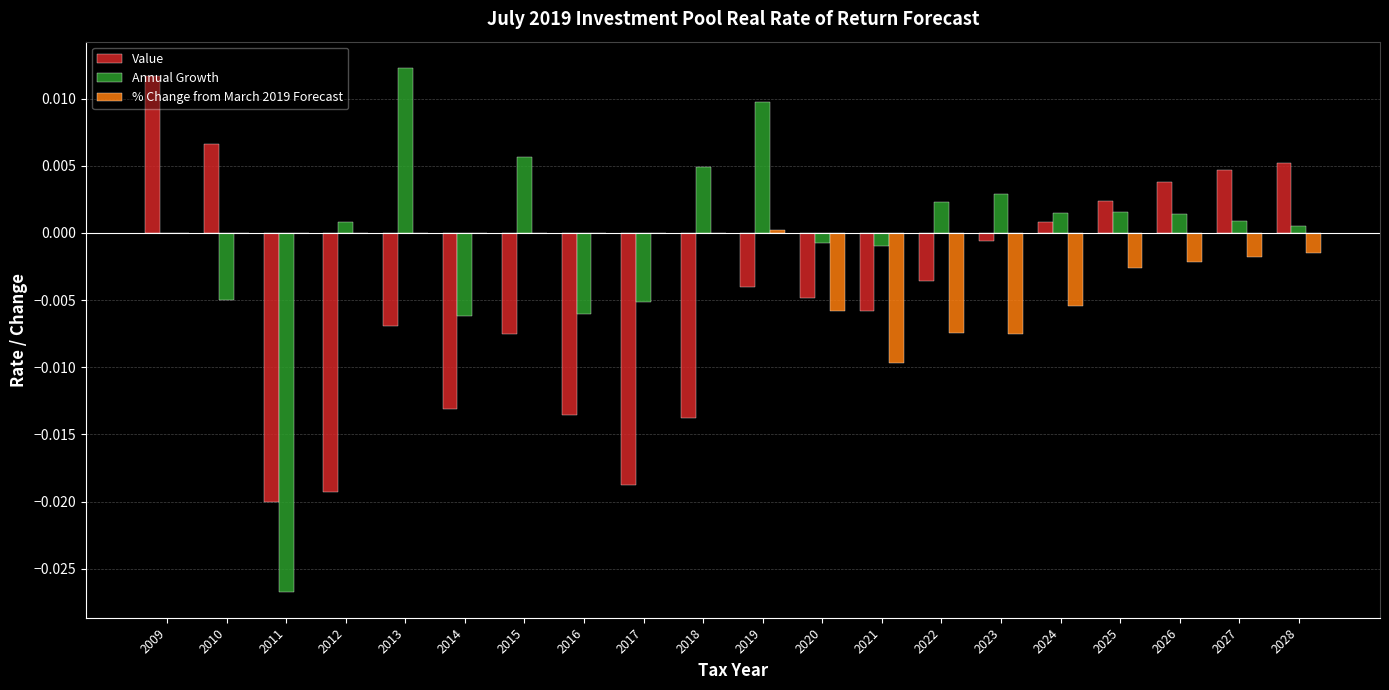

The value of Value at 2019 is -0.0. True or false?

True